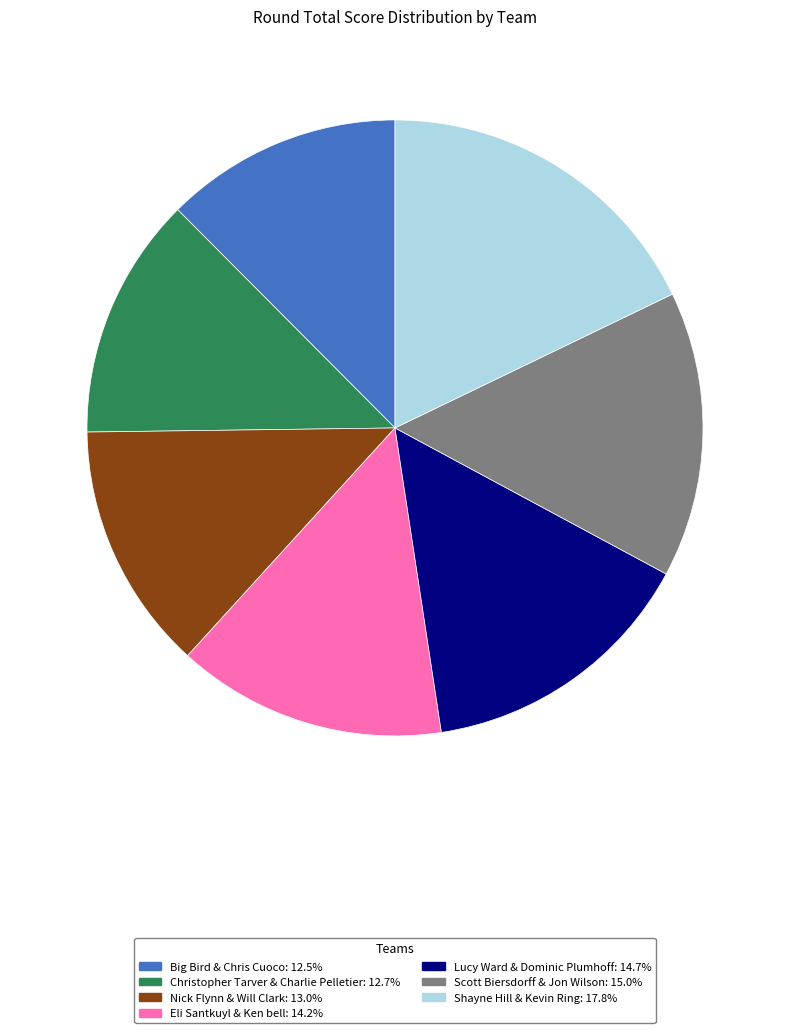

Is the sum of Scott Biersdorff & Jon Wilson: 15.0% and Lucy Ward & Dominic Plumhoff: 14.7% greater than half?

No